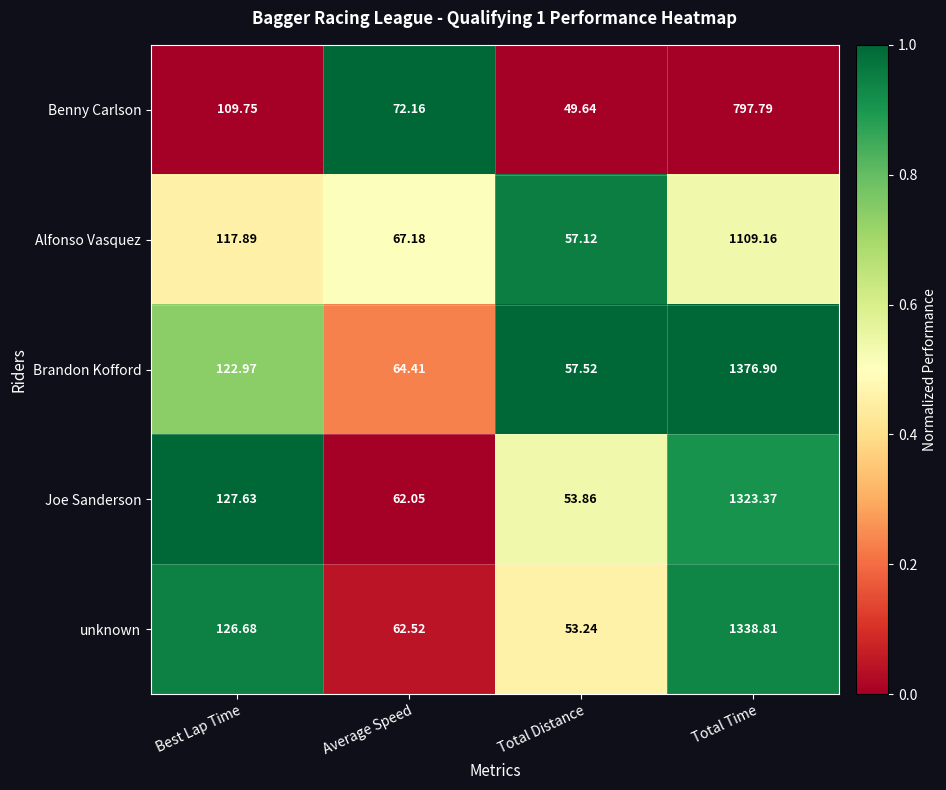

Rank the categories by Alfonso Vasquez value from lowest to highest.

Total Distance, Average Speed, Best Lap Time, Total Time